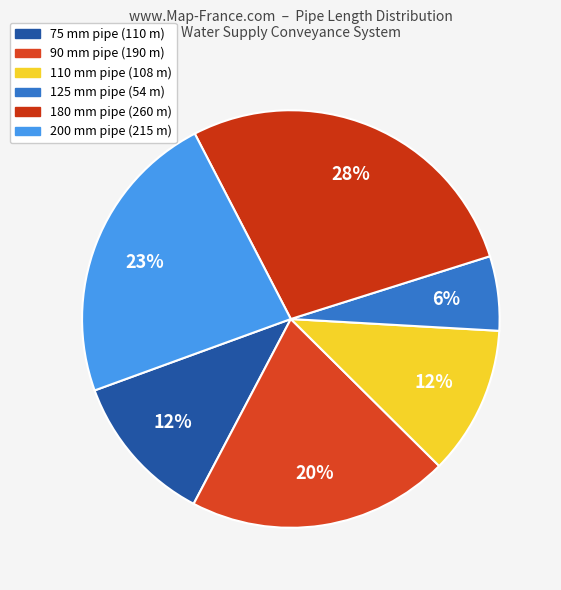

How many slices are in this pie chart?

6